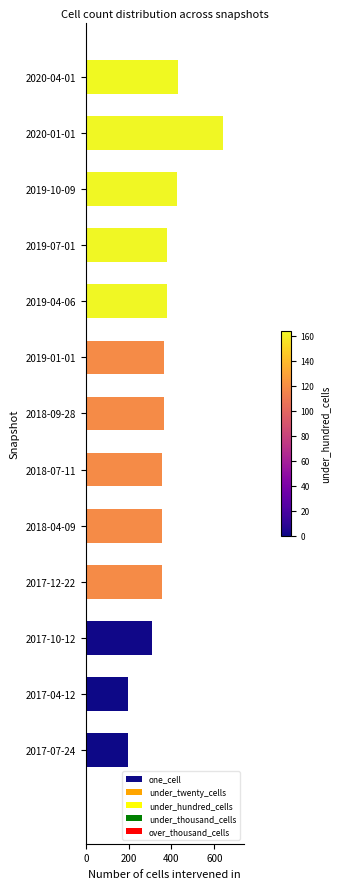

Approximately how many times larger is the value at 2019-04-06 compared to 2017-04-12?

1.9